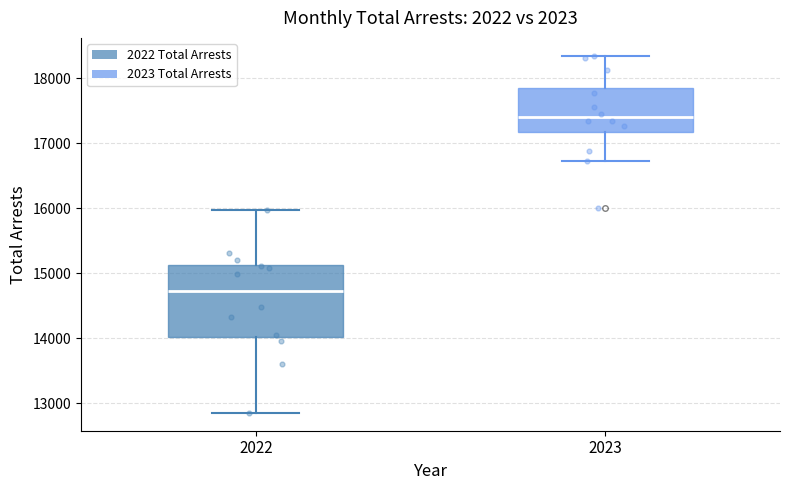

Which box is the tallest, from its lower edge to its upper edge?

2022